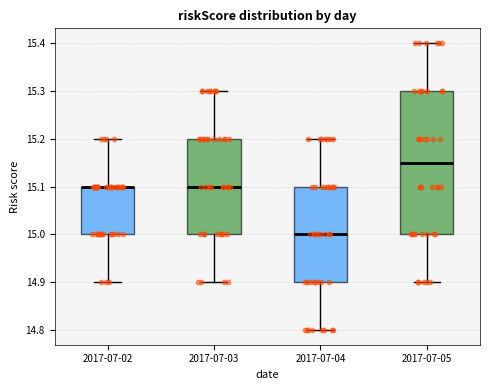

Reading left to right, read every box against the y-axis: the position of its median line, the range the box covers, and the ends of its whiskers. The values are not printed on the chart, so give them approximately, as read against the axis.

2017-07-02: median 15.10 (drawn on the box's upper edge), box 15.00 to 15.10, whiskers 14.90 to 15.20
2017-07-03: median 15.10, box 15.00 to 15.20, whiskers 14.90 to 15.30
2017-07-04: median 15.00, box 14.90 to 15.10, whiskers 14.80 to 15.20
2017-07-05: median 15.15, box 15.00 to 15.30, whiskers 14.90 to 15.40